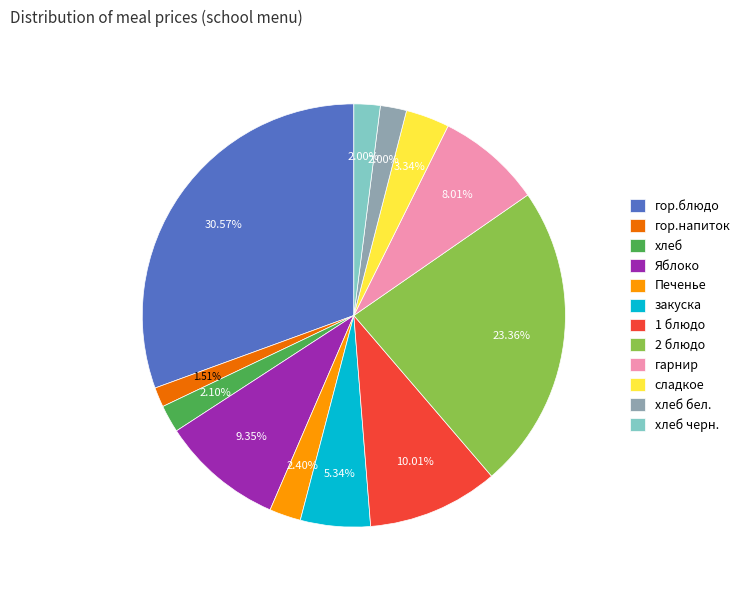

Which has a higher value, Печенье or сладкое?

сладкое